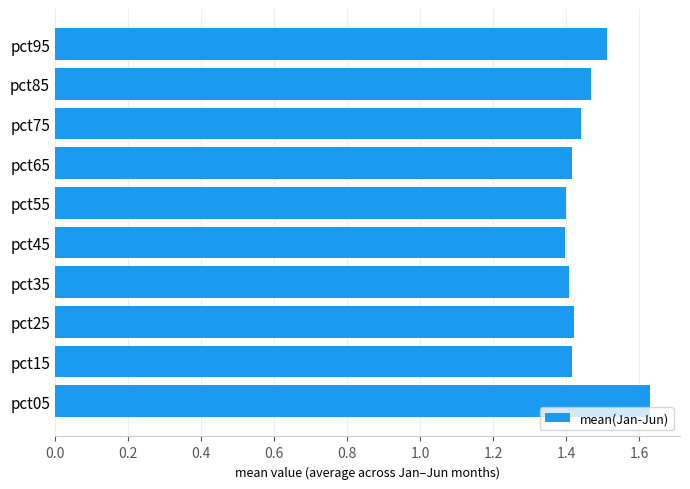

Which has a higher value, pct85 or pct45?

pct85